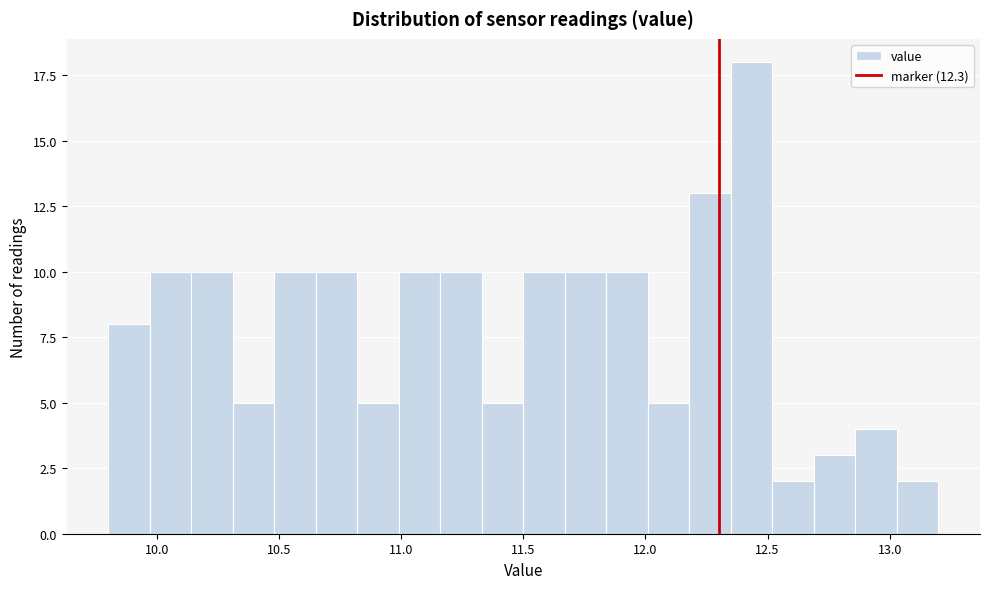

Read against the x-axis, roughly where is the centre of the tallest bar?

12.45